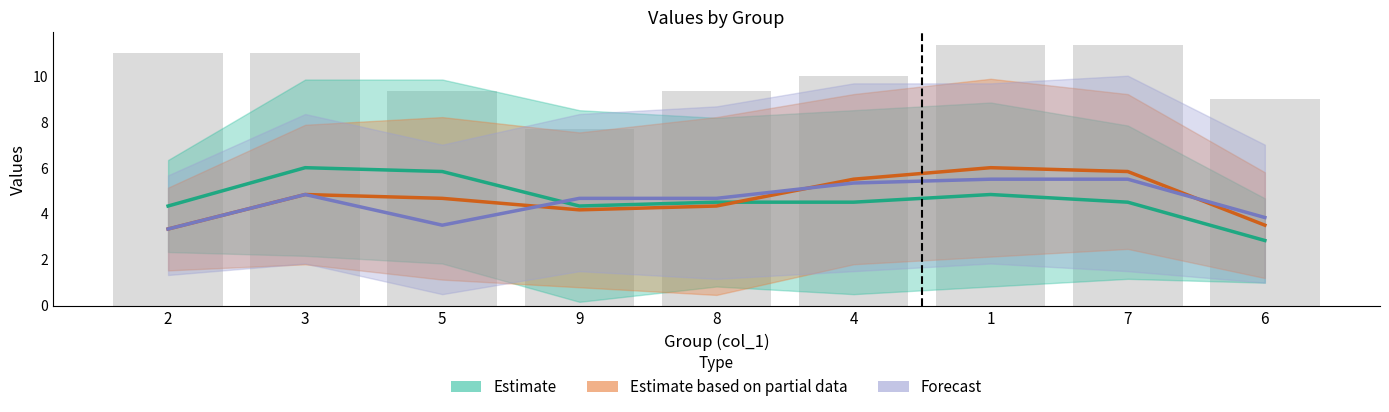

How many data points in Estimate are above 4?

8